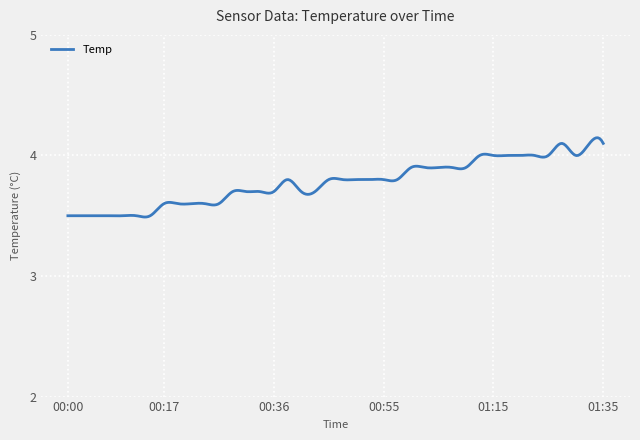

What is the difference between the maximum and minimum values?

0.7